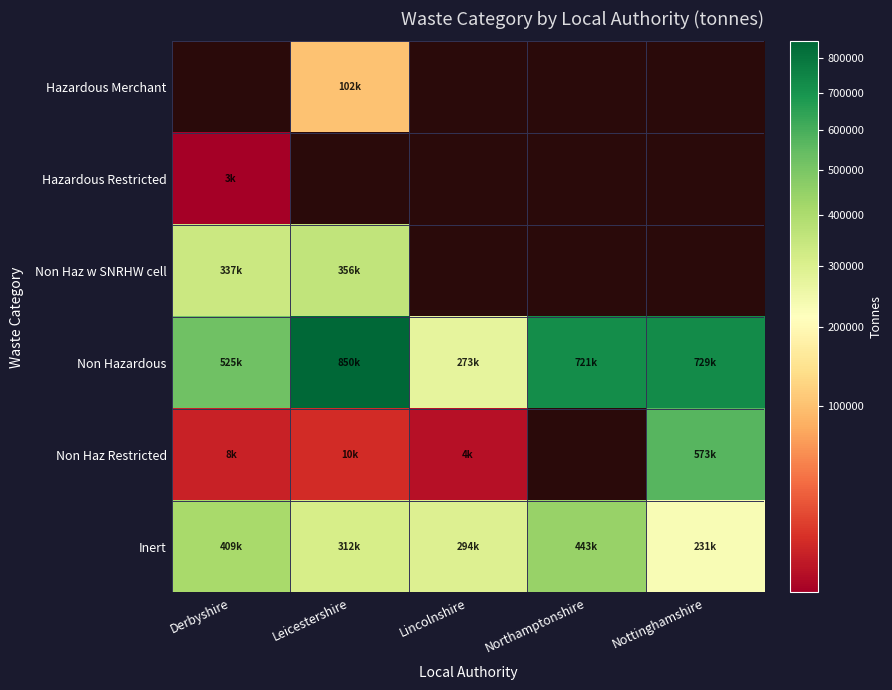

Which category has the lowest value across all series?

Derbyshire